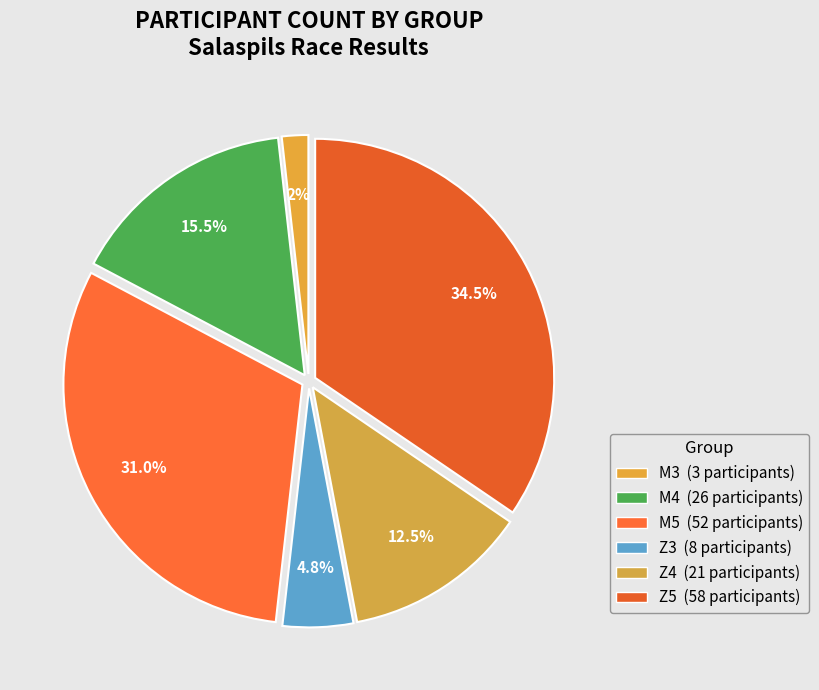

How many segments does this pie chart have?

6